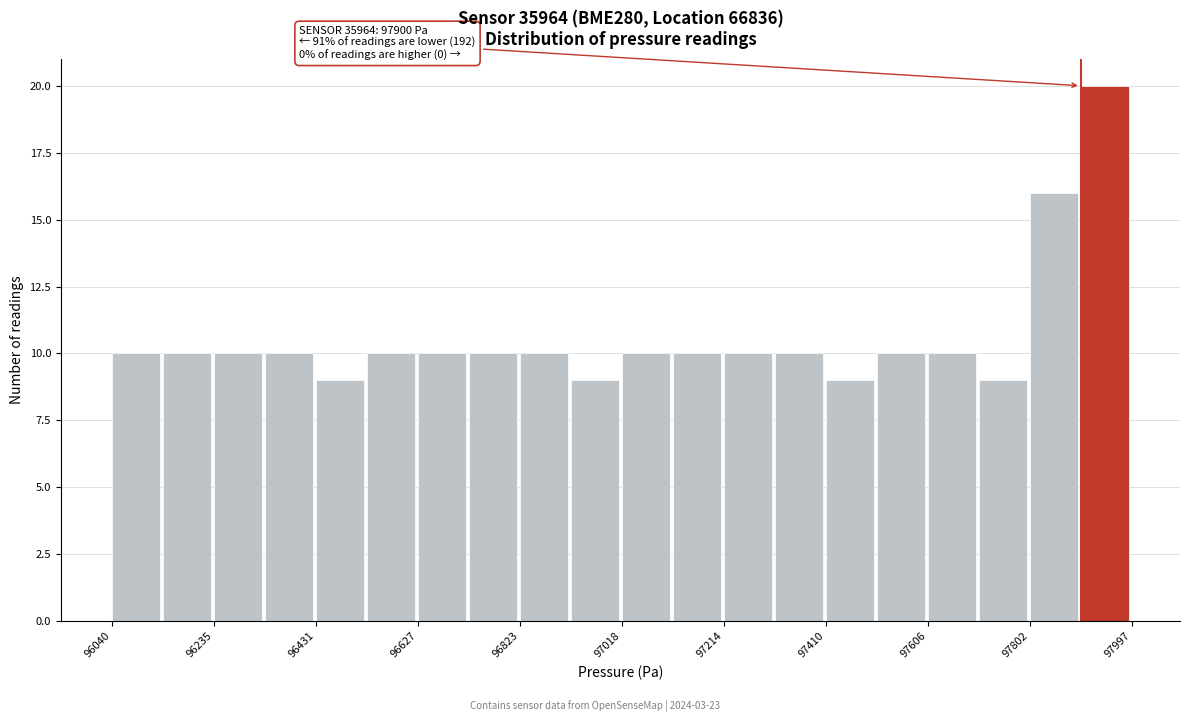

Over which range of the x-axis is the bar tallest?

97900 to 98000